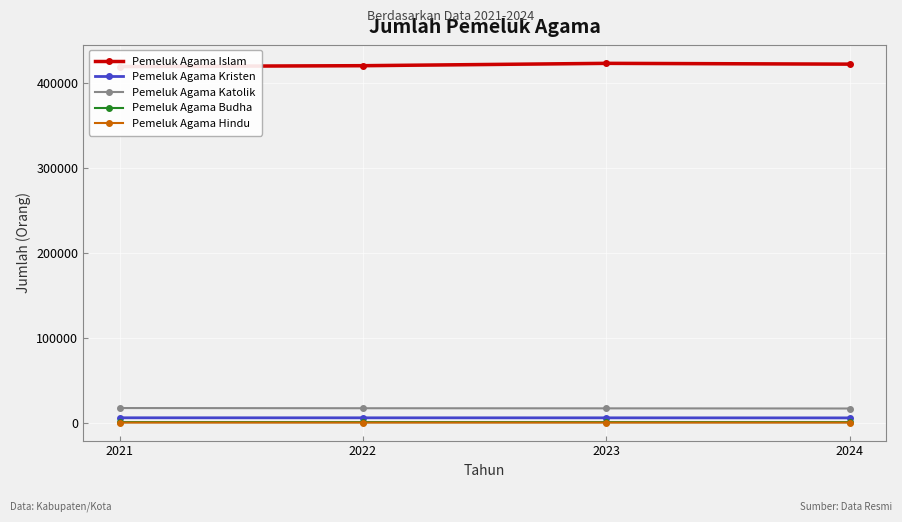

What is the difference between the Pemeluk Agama Kristen values at 2022 and 2021?

33